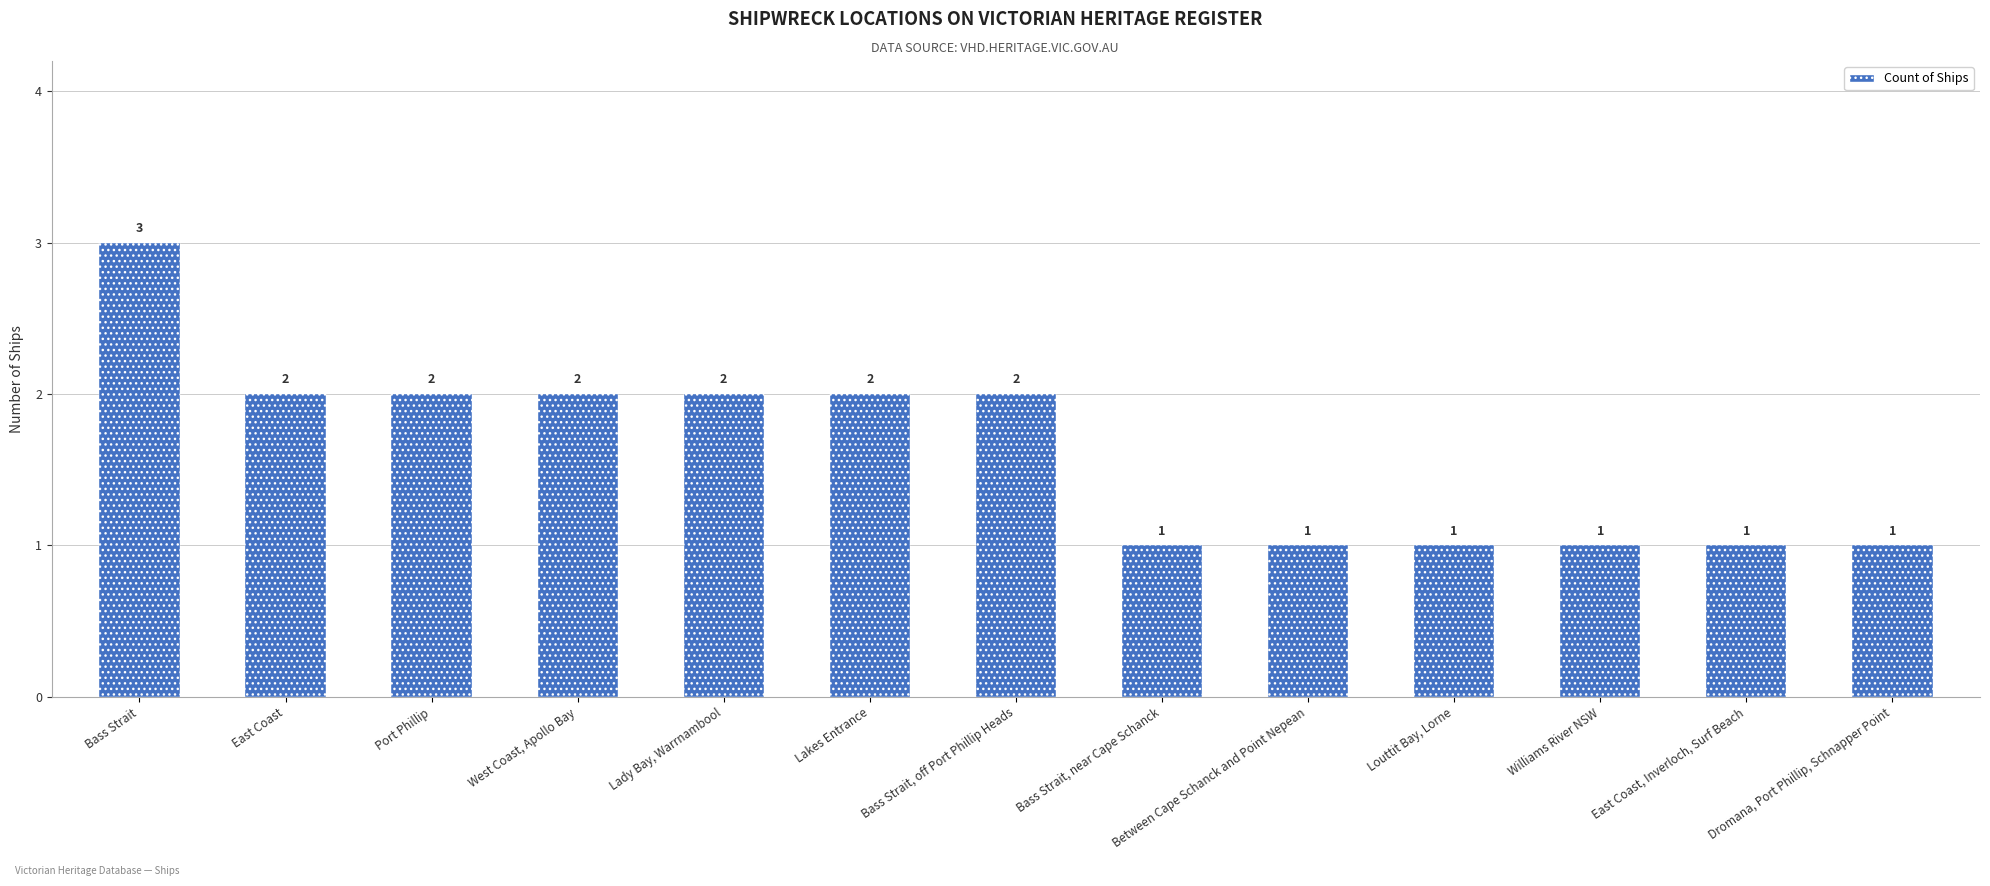

Which label corresponds to the largest value in the chart?

Bass Strait